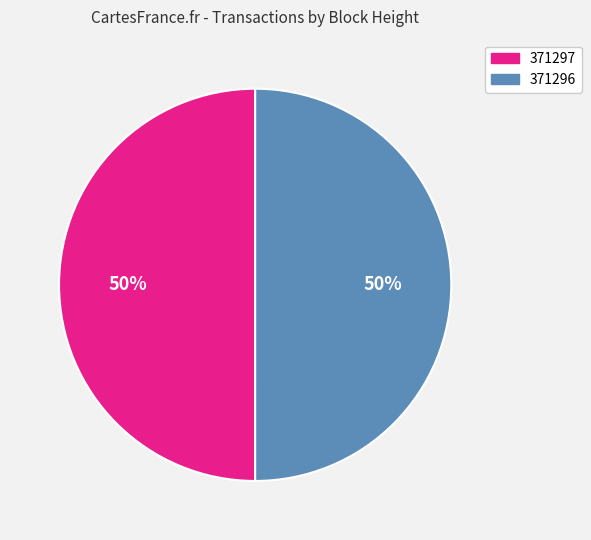

To the nearest percent, what portion does 371296 represent?

50%